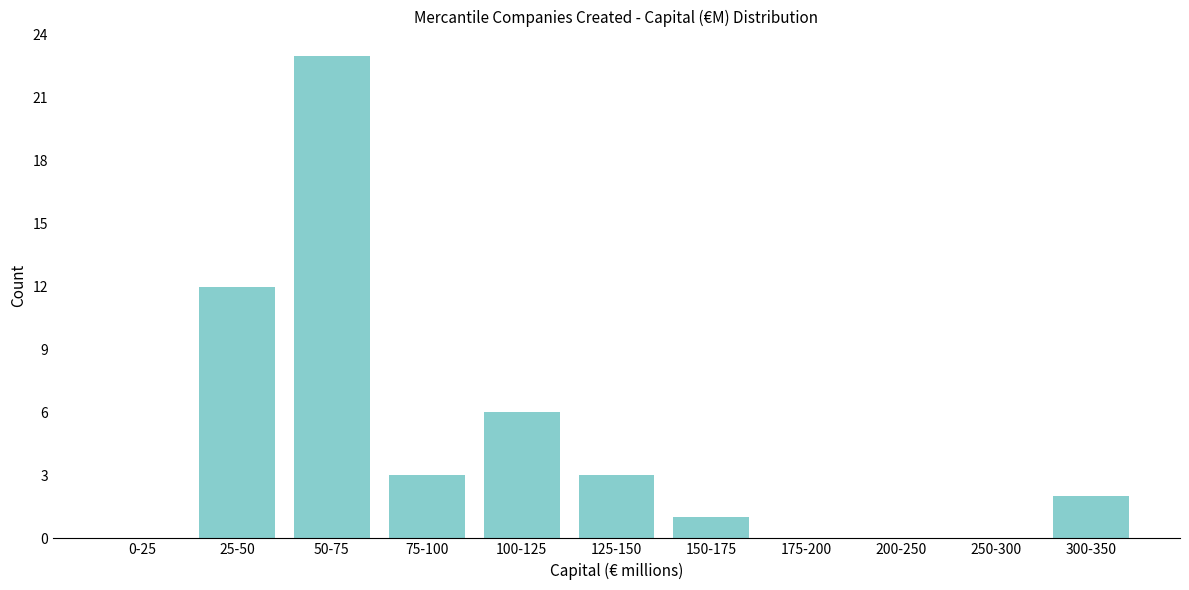

Reading right to left, list all the values displayed in this chart.

300-350=2	250-300=0	200-250=0	175-200=0	150-175=1	125-150=3	100-125=6	75-100=3	50-75=23	25-50=12	0-25=0